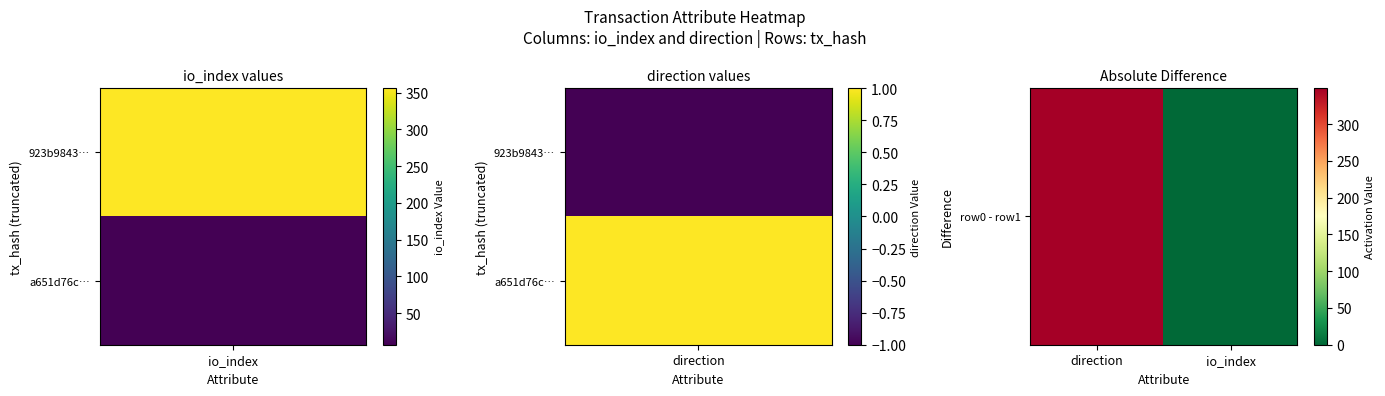

Reading right to left, what are all the values shown in this chart?

2	349